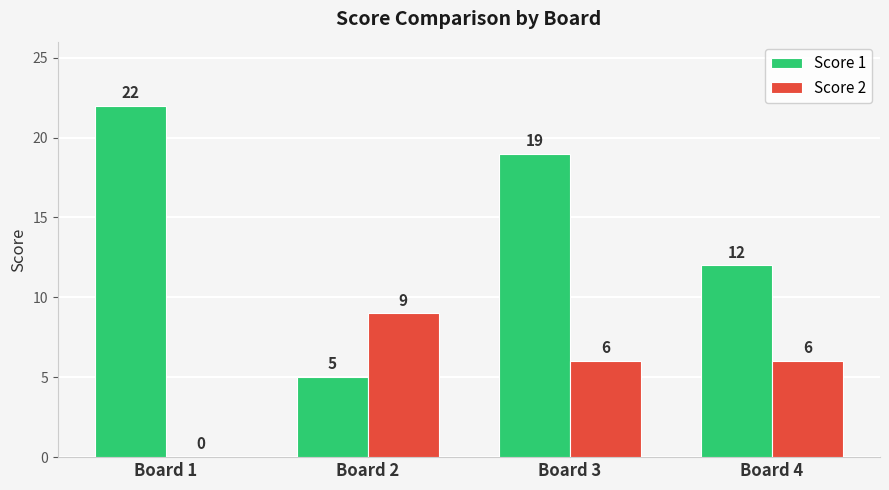

Is the value of Score 2 at Board 4 greater than the value of Score 1 at Board 1?

No